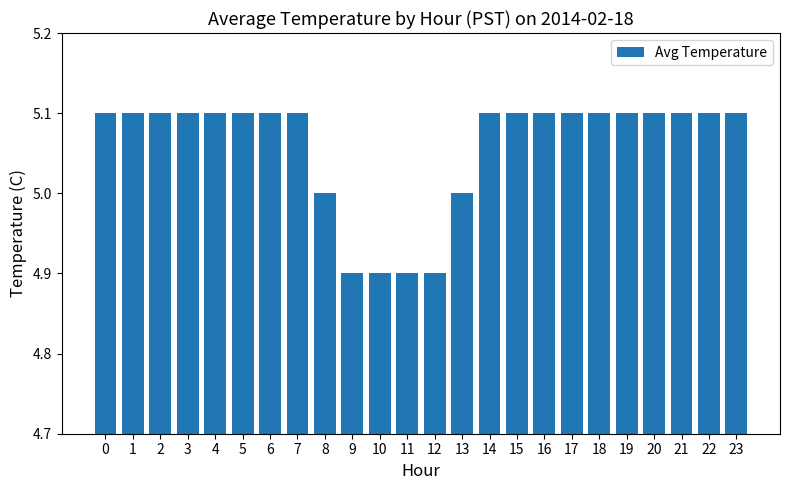

What is the average value?

5.1